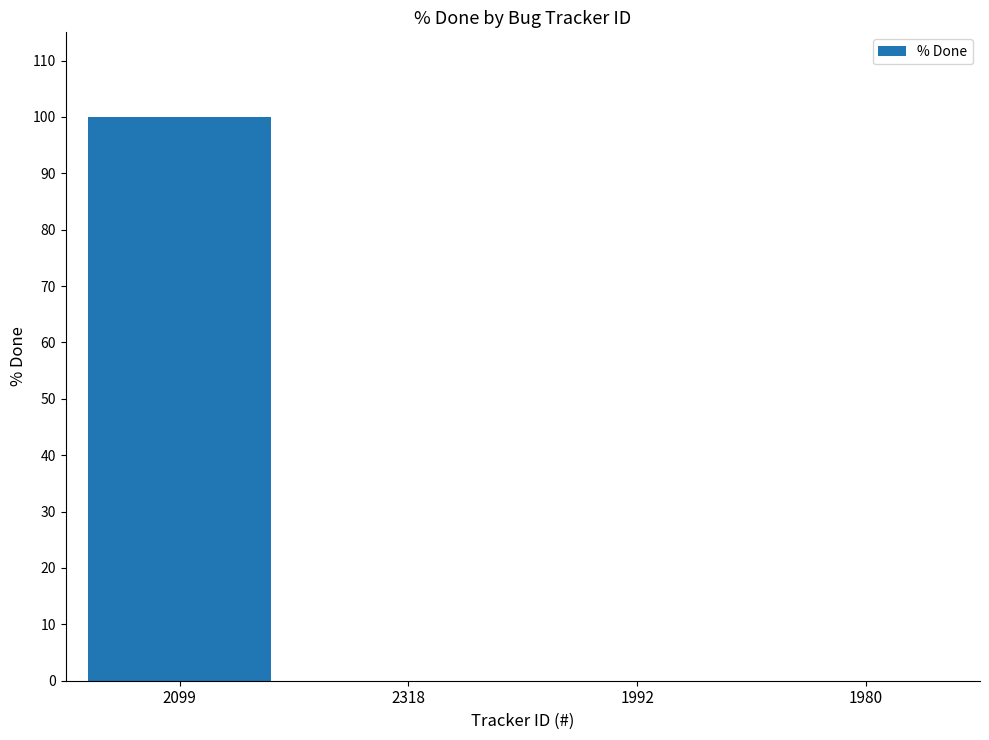

What is the average value?

25